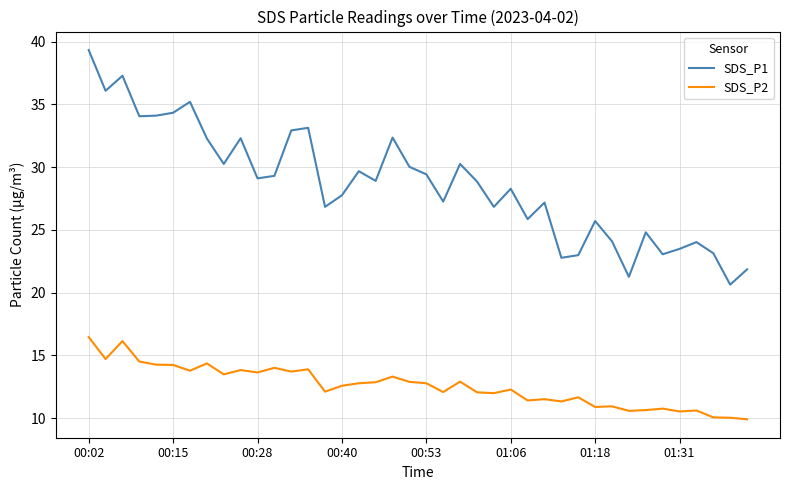

True or false: SDS_P1 and SDS_P2 cross at least once.

False